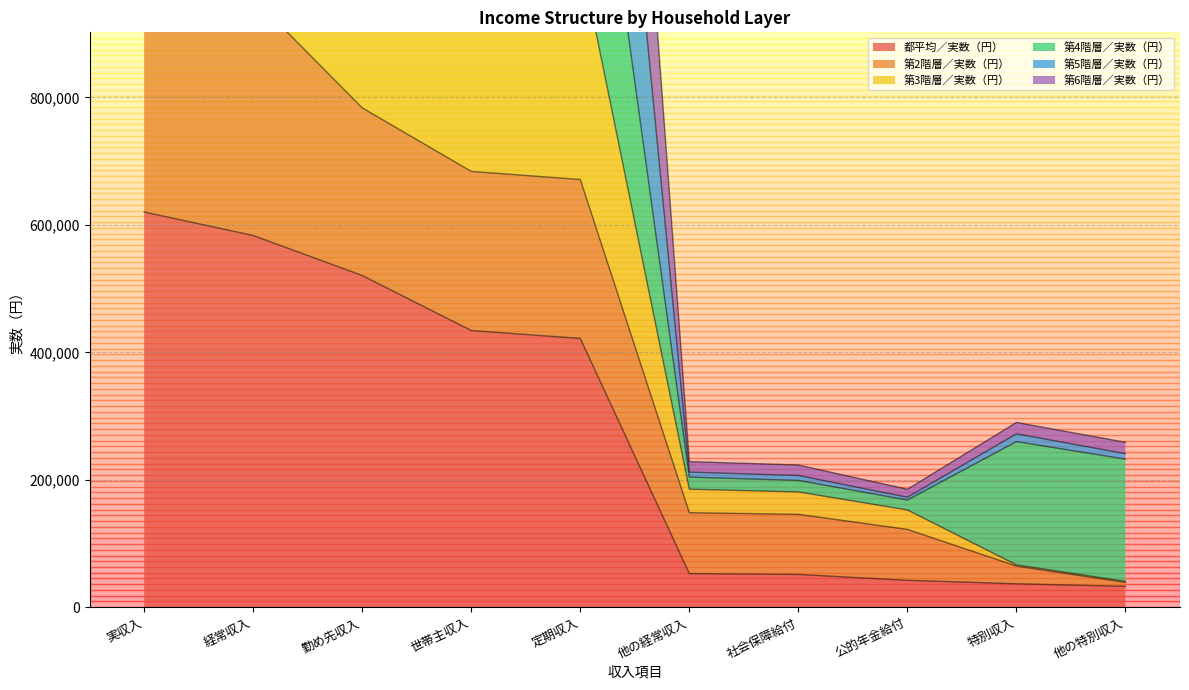

True or false: 第6階層／実数（円） and 都平均／実数（円） intersect in this chart.

False